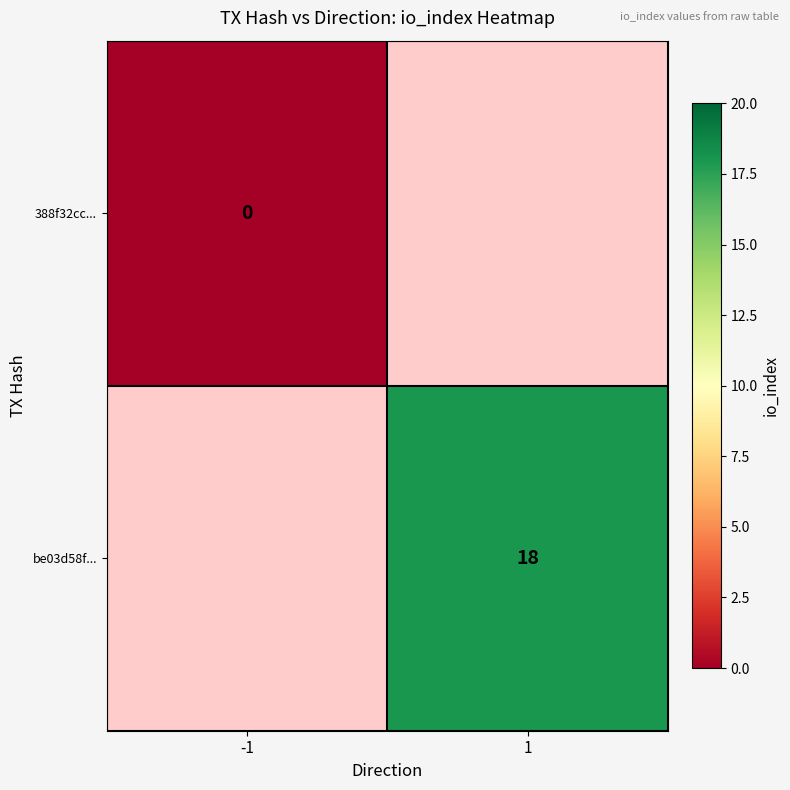

True or false: be03d58f... has a value of 31 at 1.

False